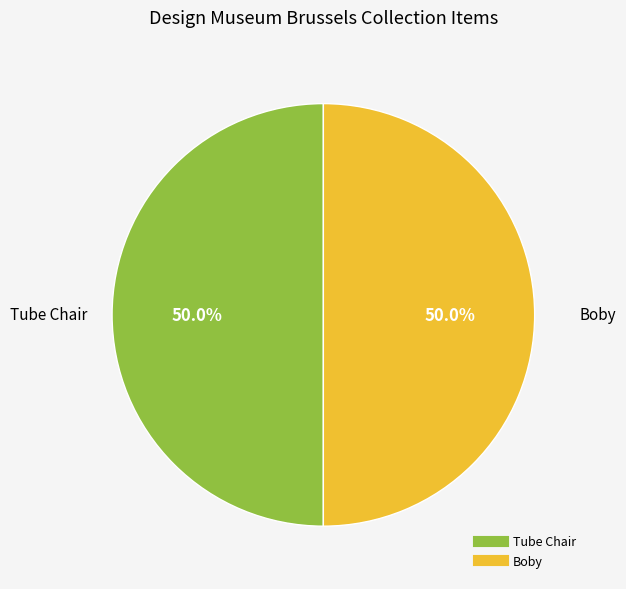

Is the sum of Tube Chair and Boby greater than half?

Yes